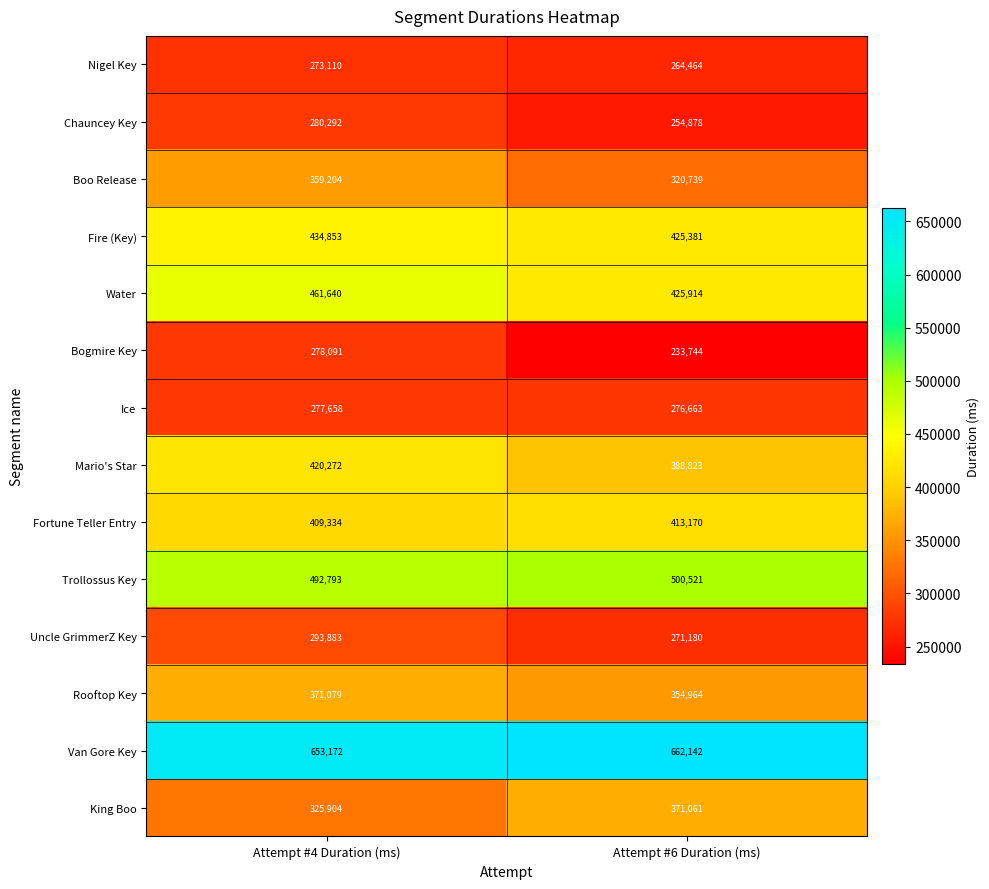

How many series are shown in this chart?

14